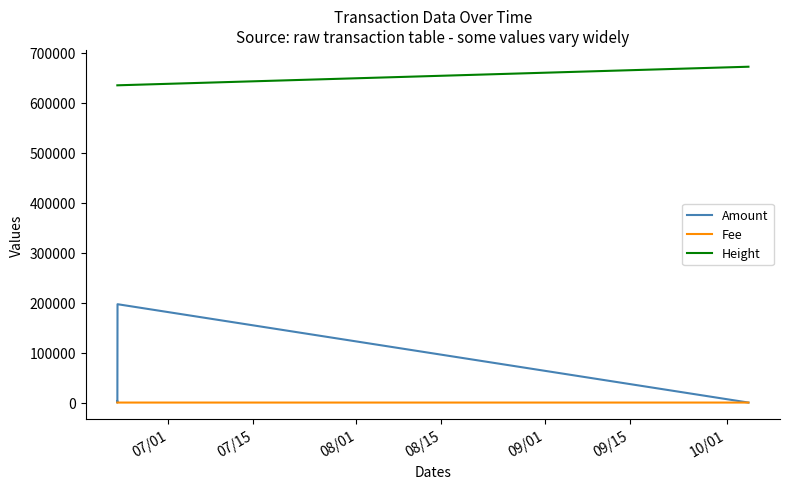

Rank the series by their maximum value, from lowest to highest.

Fee, Amount, Height